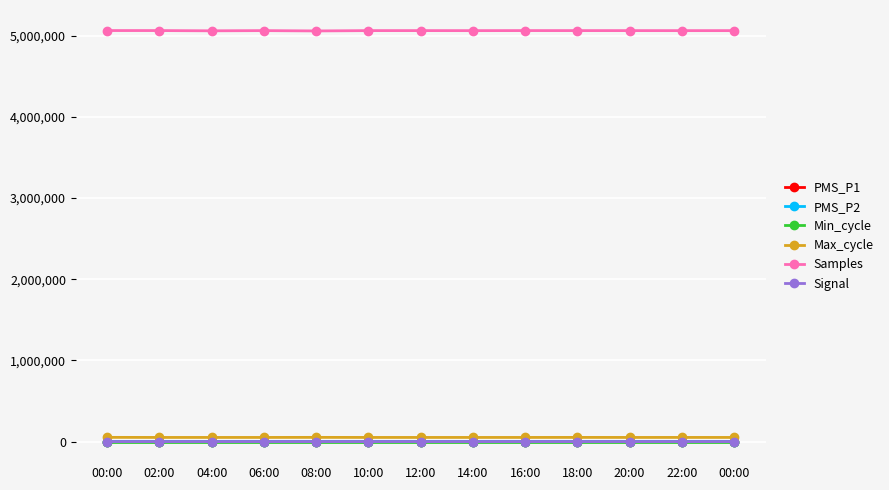

Reading left to right, what are all the values shown in this chart?

PMS_P1: 26.8	22.5	21.0	23.5	21.5	21.2	19.8	25.5	22.5	24.0	21.5	24.2	24.5
PMS_P2: 20.8	21.2	19.5	20.5	21.2	17.8	17.2	21.0	21.2	18.8	20.5	20.5	21.5
Min_cycle: 28.0	28.0	28.0	28.0	28.0	28.0	28.0	28.0	28.0	28.0	28.0	28.0	28.0
Max_cycle: 52023.0	51080.0	51046.0	51139.0	51910.0	51154.0	51058.0	51126.0	51130.0	51535.0	51113.0	51226.0	51146.0
Samples: 5063049.0	5062837.0	5059889.0	5062335.0	5058345.0	5062354.0	5062393.0	5062033.0	5062584.0	5062456.0	5062304.0	5062013.0	5062142.0
Signal: -55.0	-57.0	-57.0	-57.0	-57.0	-56.0	-58.0	-57.0	-57.0	-55.0	-56.0	-56.0	-56.0